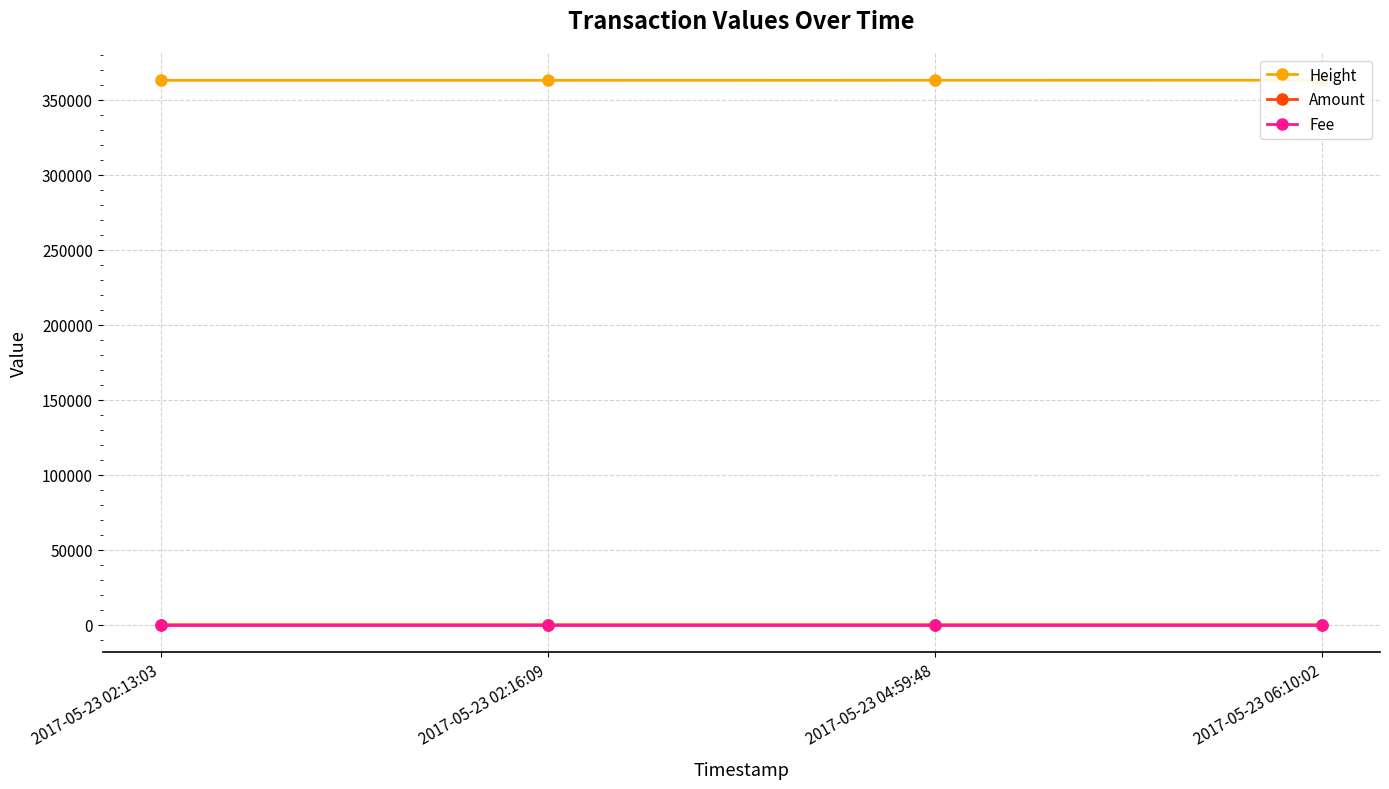

What is the label of the 4th point from the left?

2017-05-23 06:10:02